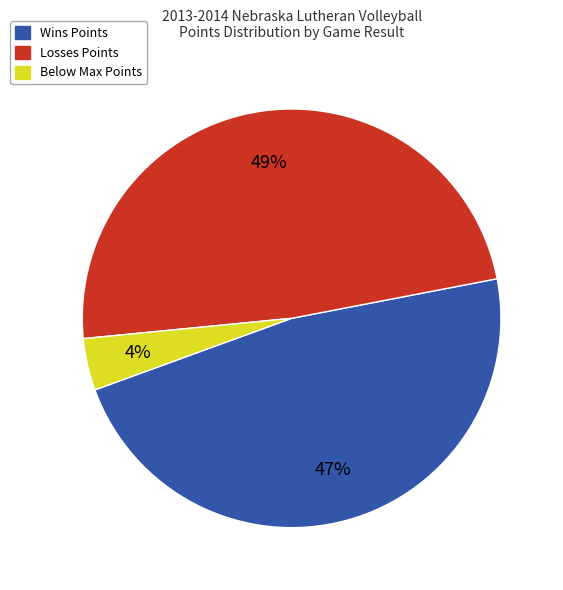

Which slice is the largest?

Losses Points